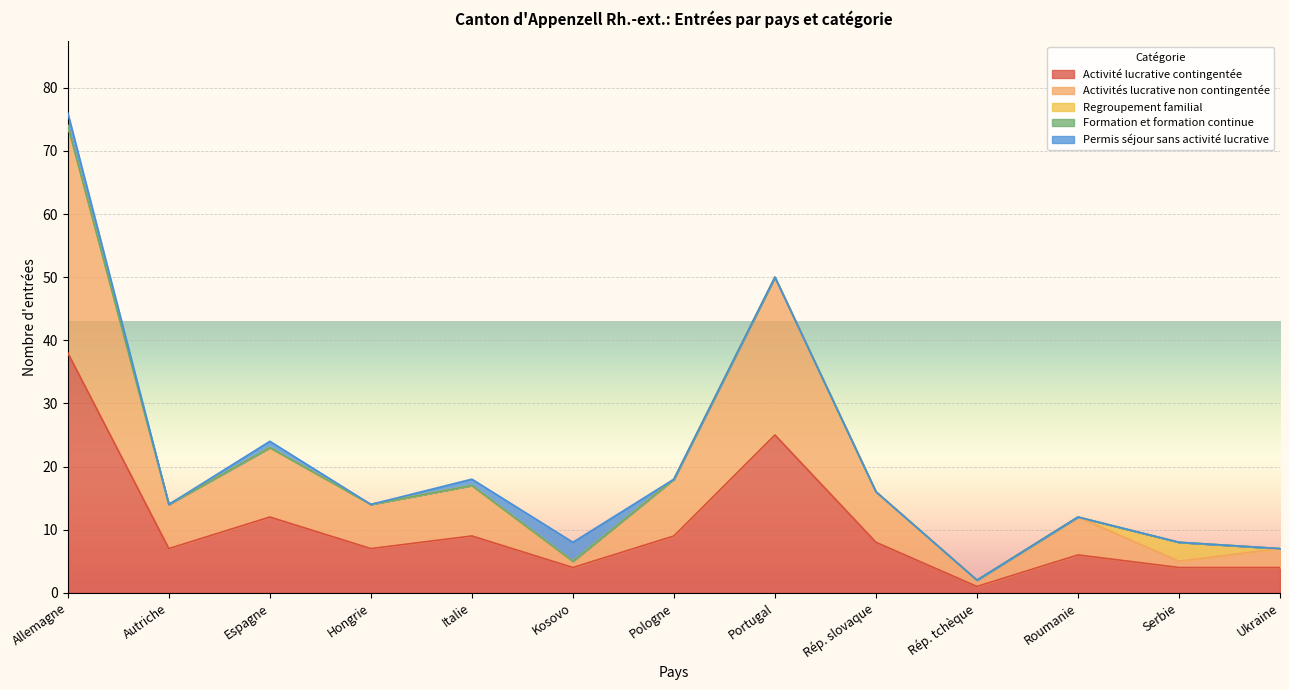

List the labels in order of Activité lucrative contingentée value, smallest first.

Rép. tchèque, Kosovo, Serbie, Ukraine, Roumanie, Autriche, Hongrie, Rép. slovaque, Italie, Pologne, Espagne, Portugal, Allemagne